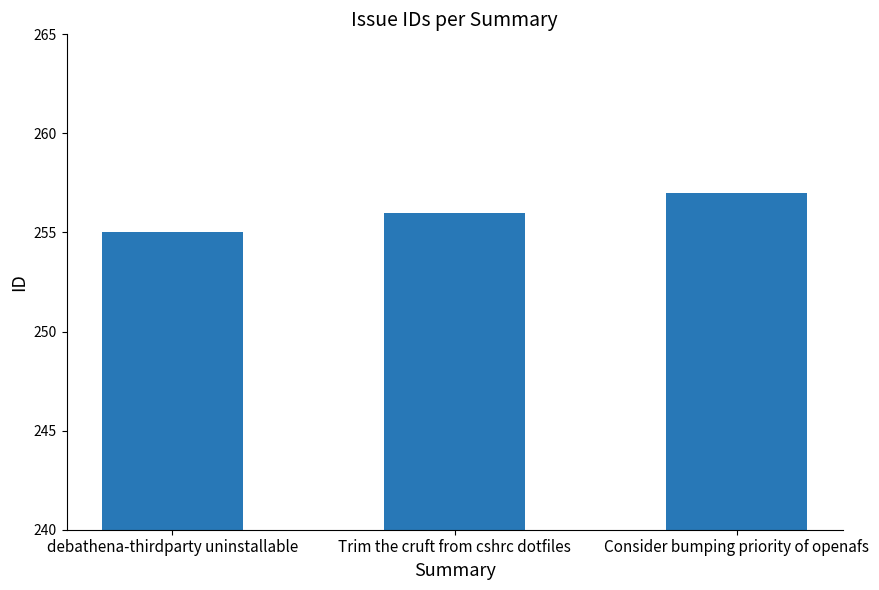

Reading right to left, transcribe all the data shown in this chart.

Consider bumping priority of openafs=257	Trim the cruft from cshrc dotfiles=256	debathena-thirdparty uninstallable=255